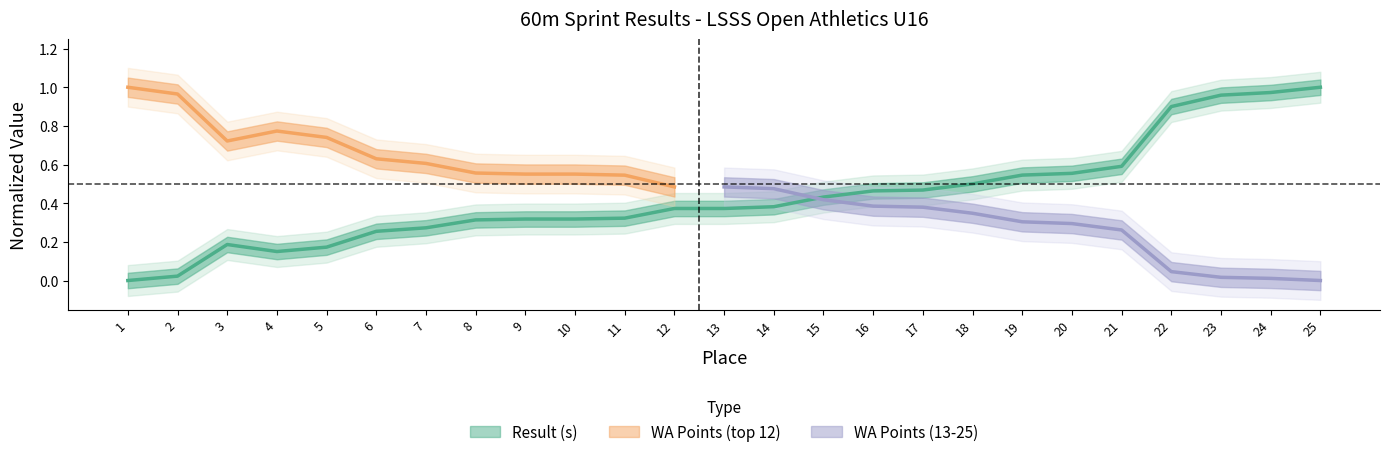

Where is the first local minimum?

4